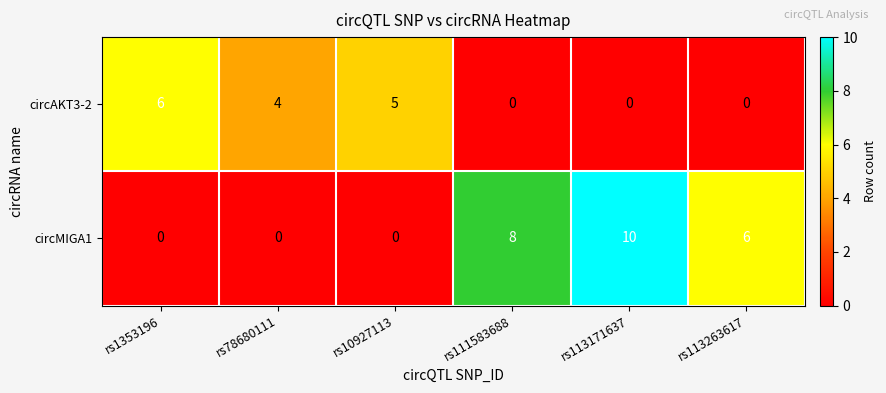

How many series are shown in this chart?

2